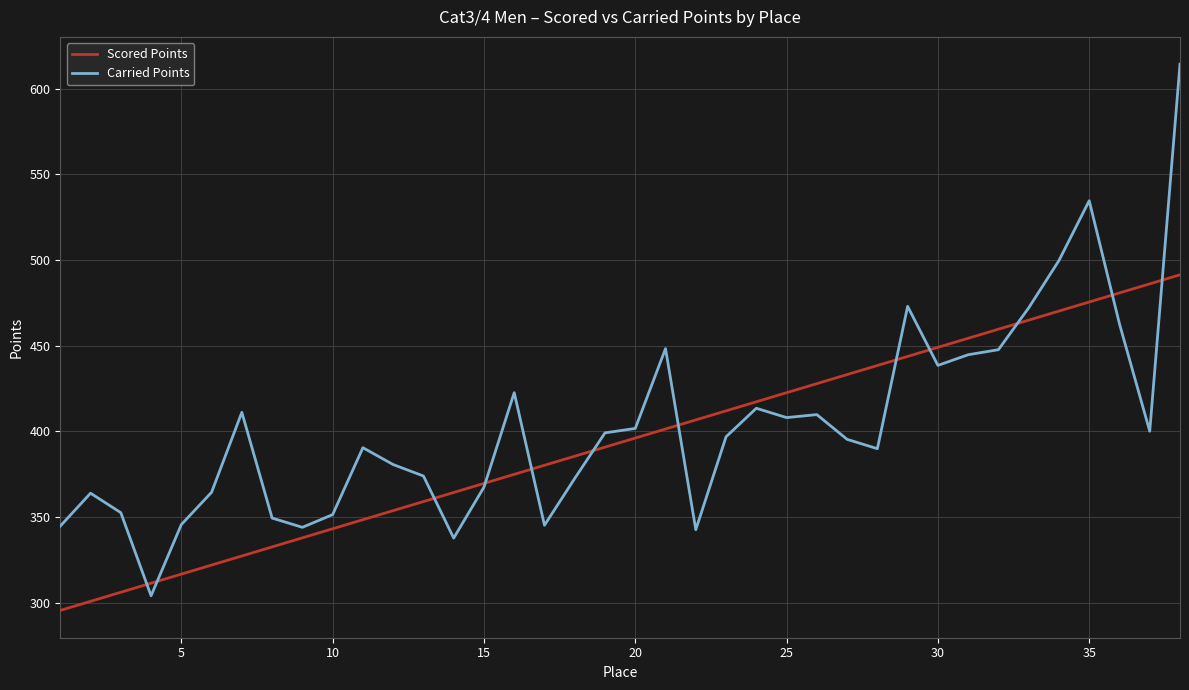

How many lines are shown in the chart?

2